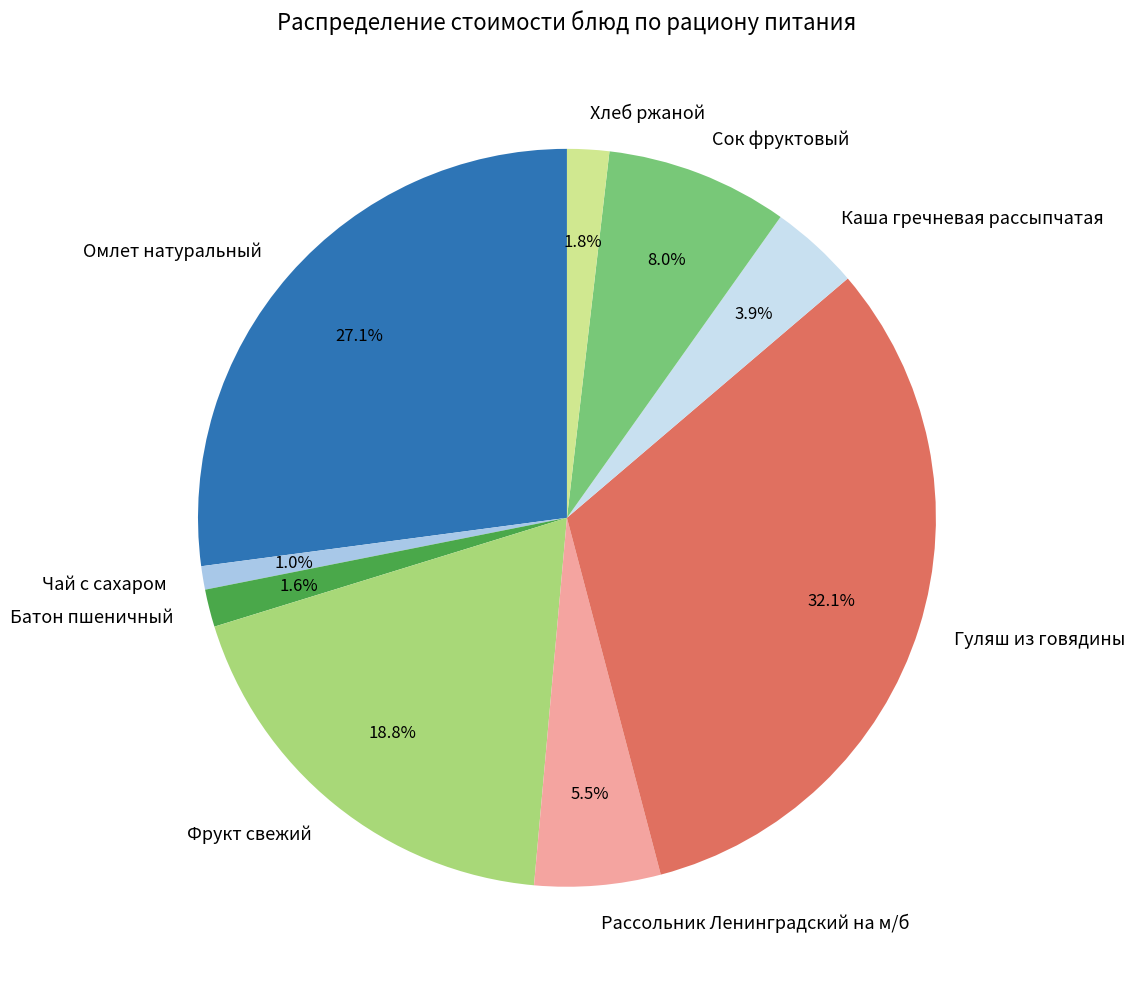

Which slice is the largest?

Гуляш из говядины